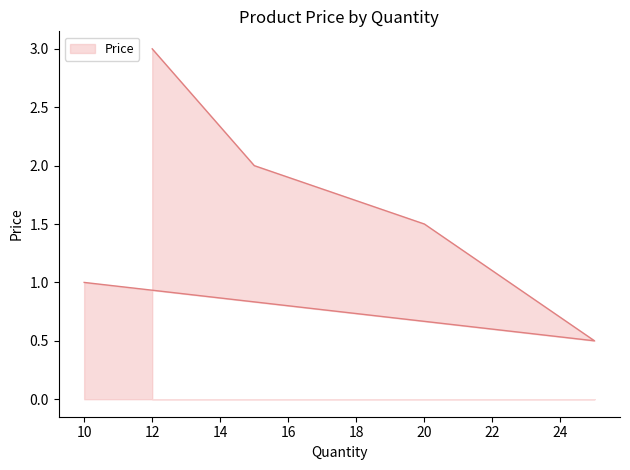

How many values exceed 1?

3